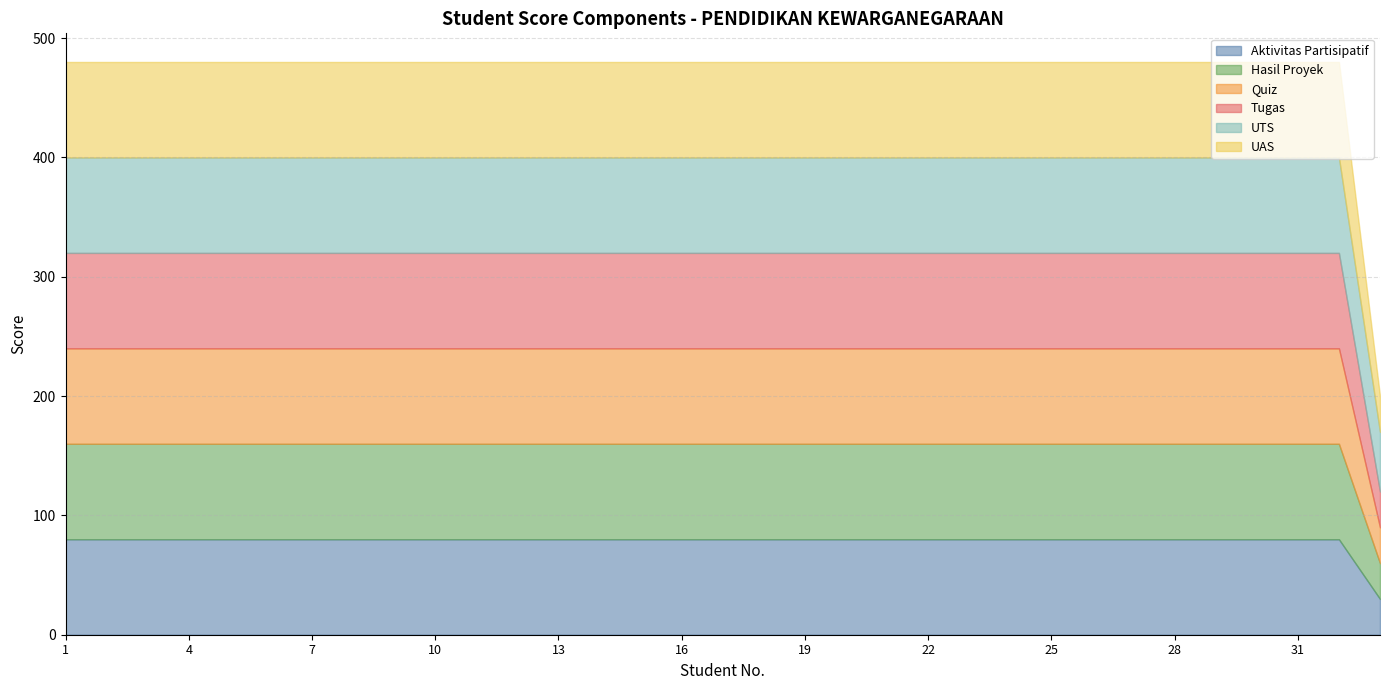

How many distinct data groups are displayed?

6